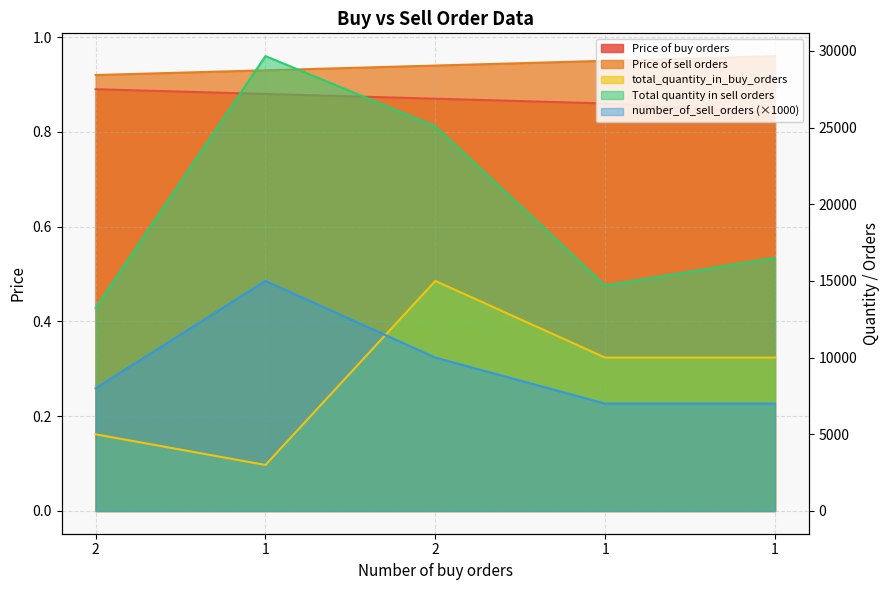

What are all the series names shown in the legend?

Price of buy orders, Price of sell orders, total_quantity_in_buy_orders, Total quantity in sell orders, number_of_sell_orders